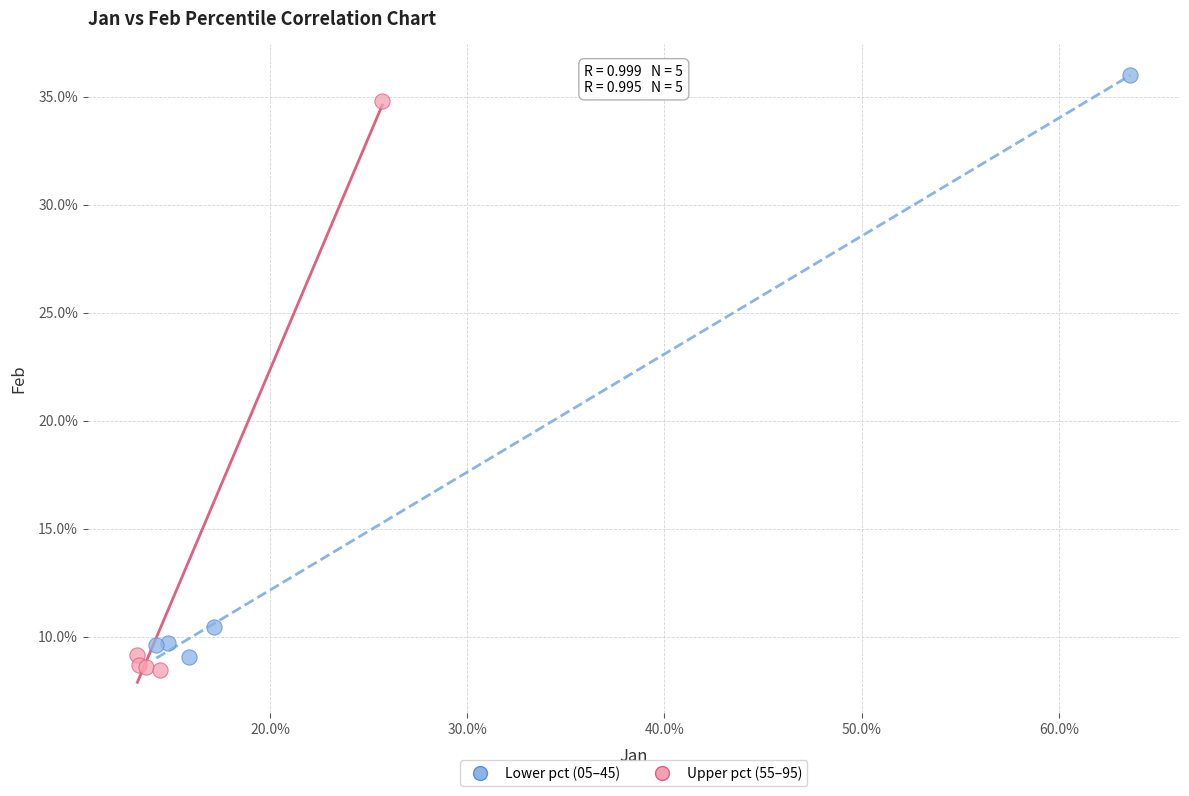

Which series reaches the maximum Y coordinate?

Lower pct (05–45)